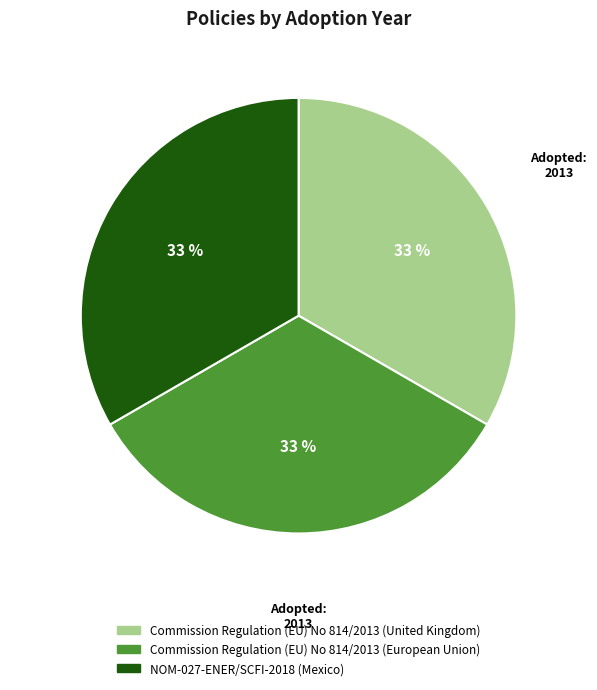

What is the ratio of the value at NOM-027-ENER/SCFI-2018 (Mexico) to the value at Commission Regulation (EU) No 814/2013 (European Union)?

1.0